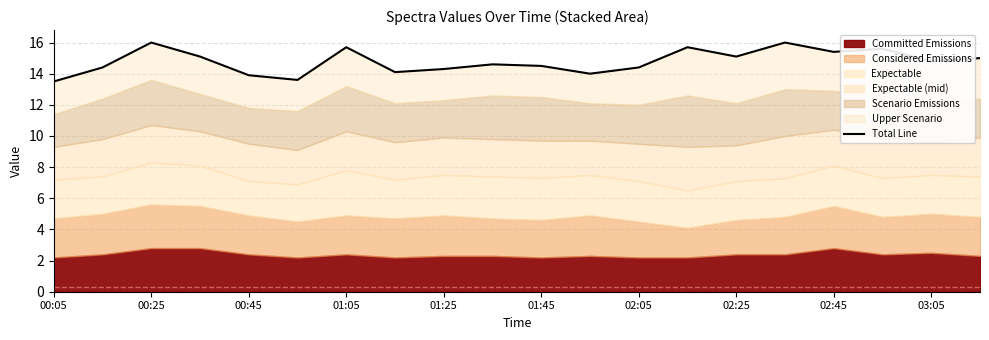

Which label corresponds to the smallest value in the chart?

00:05